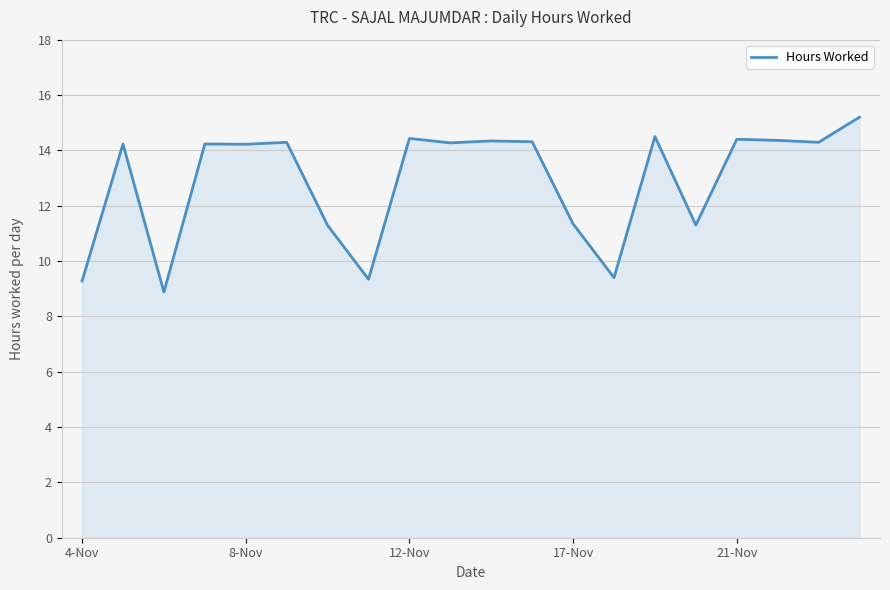

Count the number of values greater than 14.

13